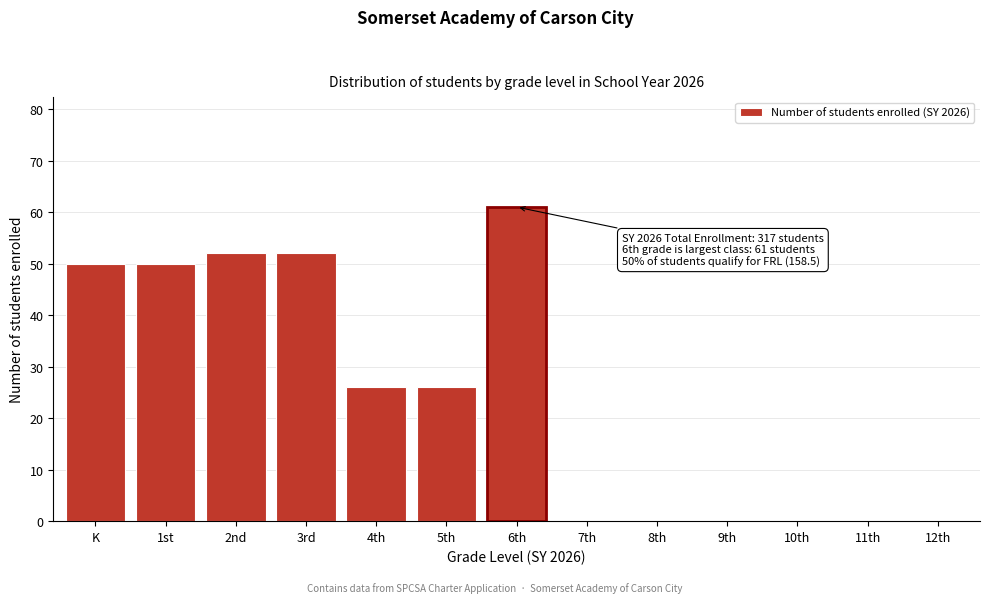

Reading right to left, extract all data points from this chart.

12th=0	11th=0	10th=0	9th=0	8th=0	7th=0	6th=61	5th=26	4th=26	3rd=52	2nd=52	1st=50	K=50